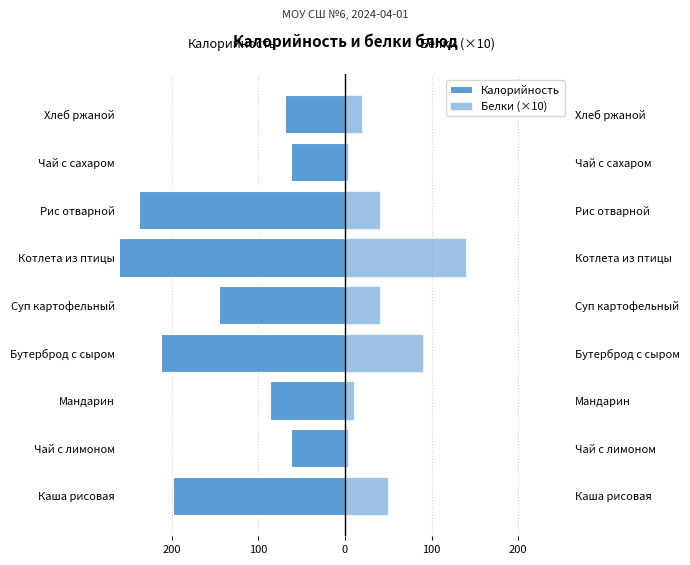

Which series changed the most between Котлета из птицы and Хлеб ржаной?

Калорийность